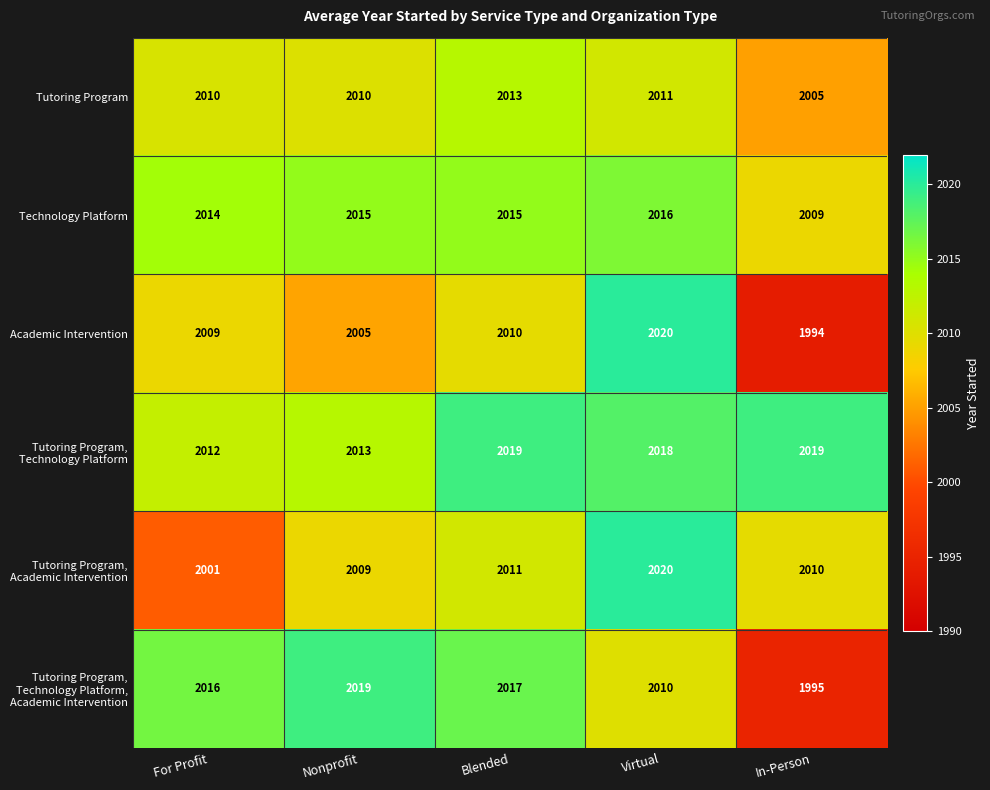

The Tutoring Program series shows 2010 at For Profit. True or false?

True